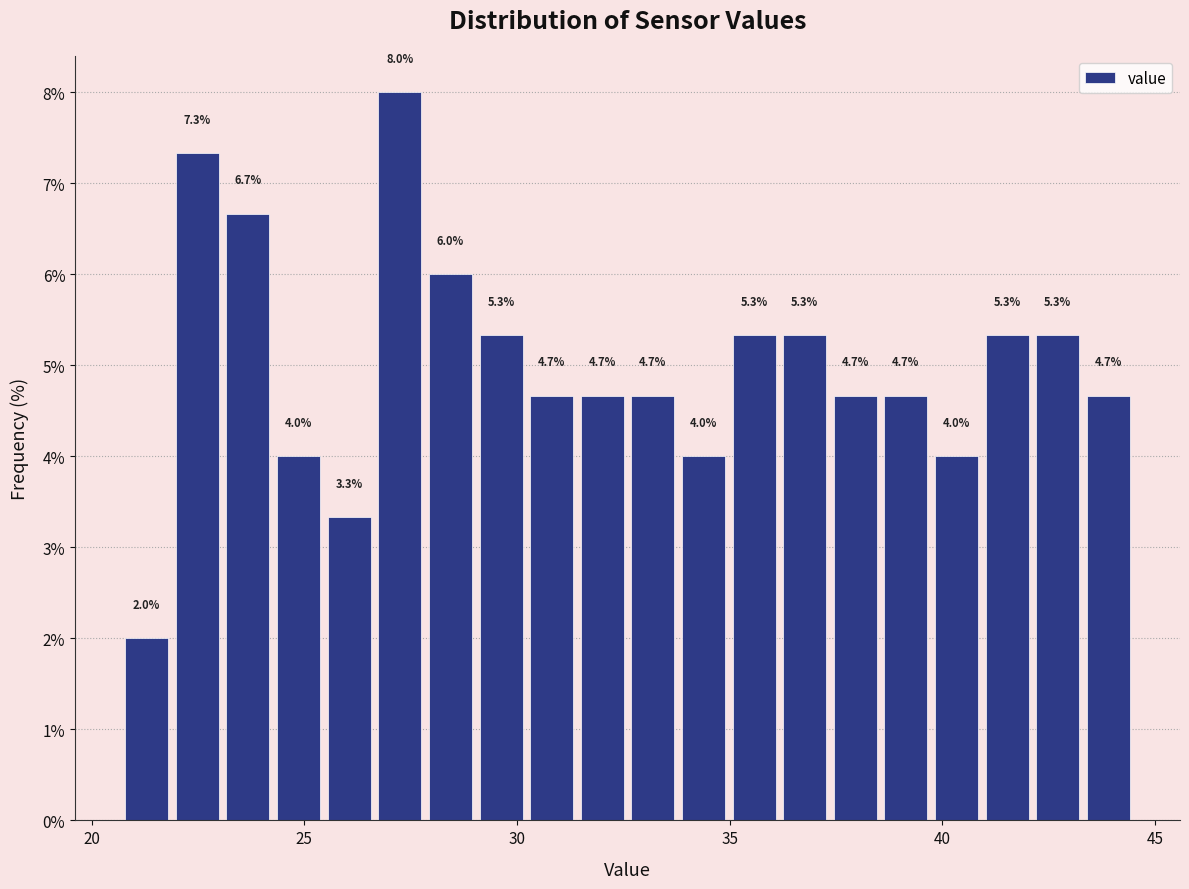

Around what value on the x-axis is the tallest bar? Give the approximate position of its centre, as read against the axis.

27.0